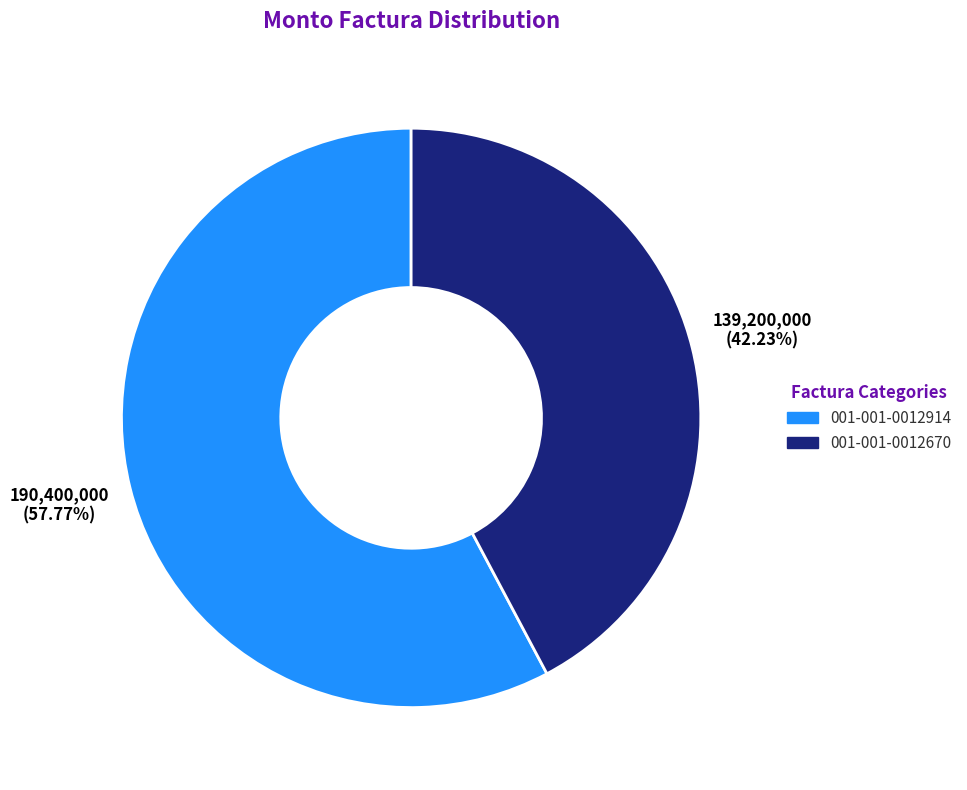

The 001-001-0012914 slice represents 58% of the pie. True or false?

True